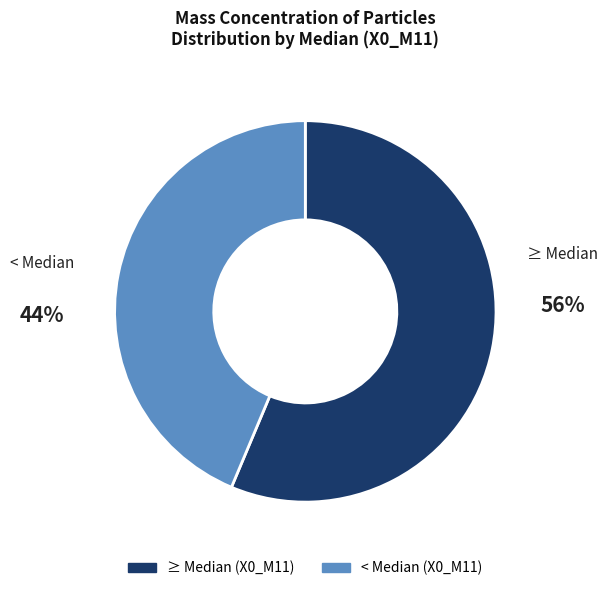

Is there any slice that represents more than half of the pie?

Yes